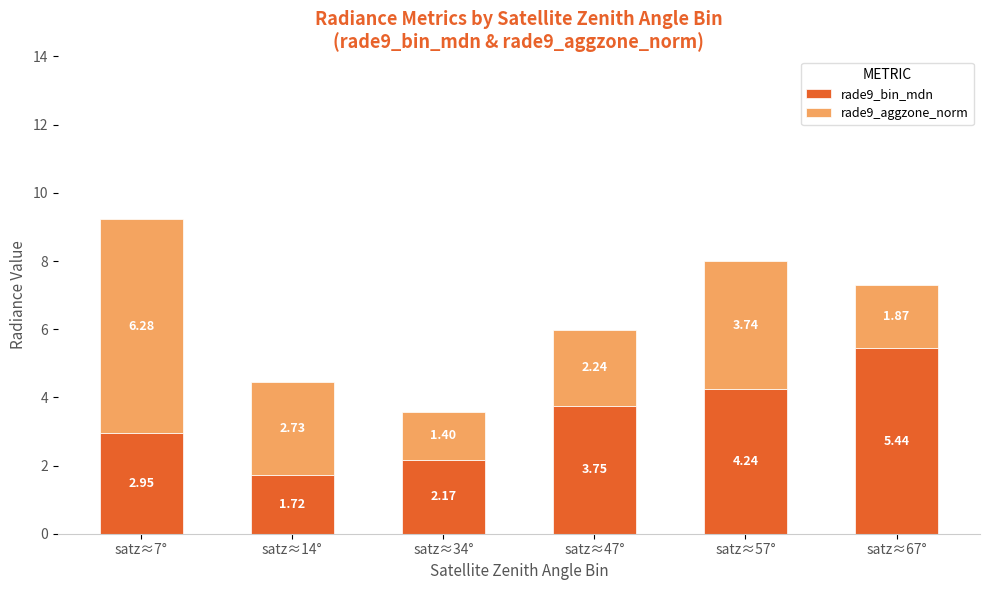

At which category is the sum across all series the highest?

satz≈7°